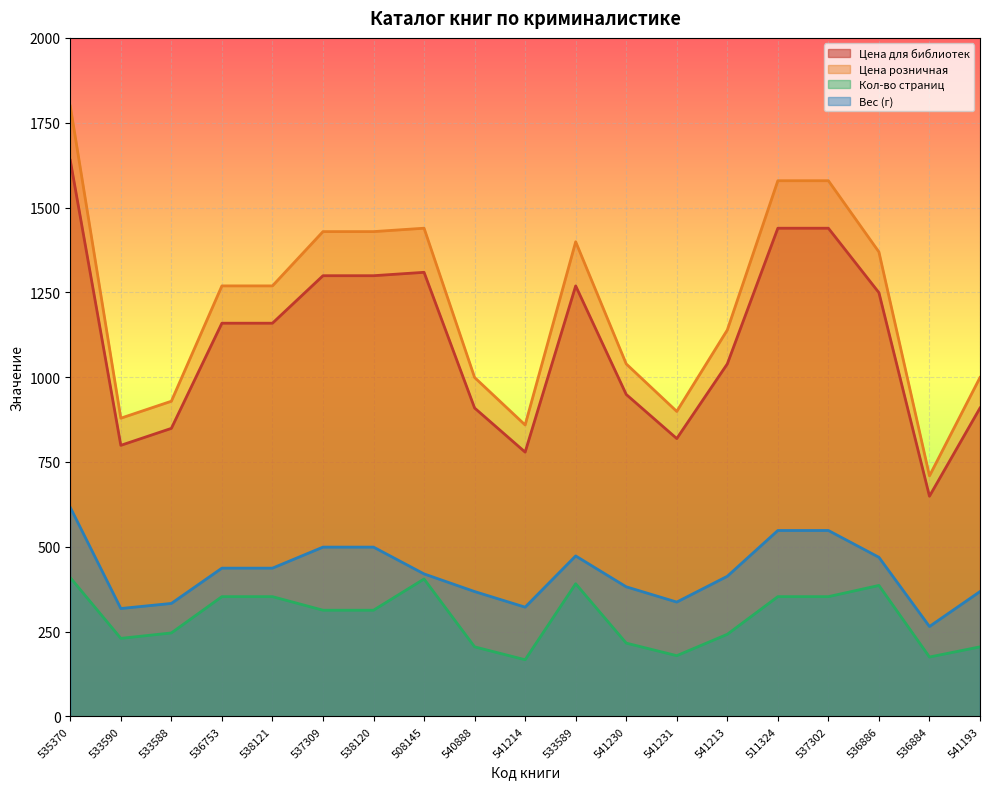

True or false: Цена для библиотек (линия) and Кол-во страниц (линия) intersect in this chart.

False